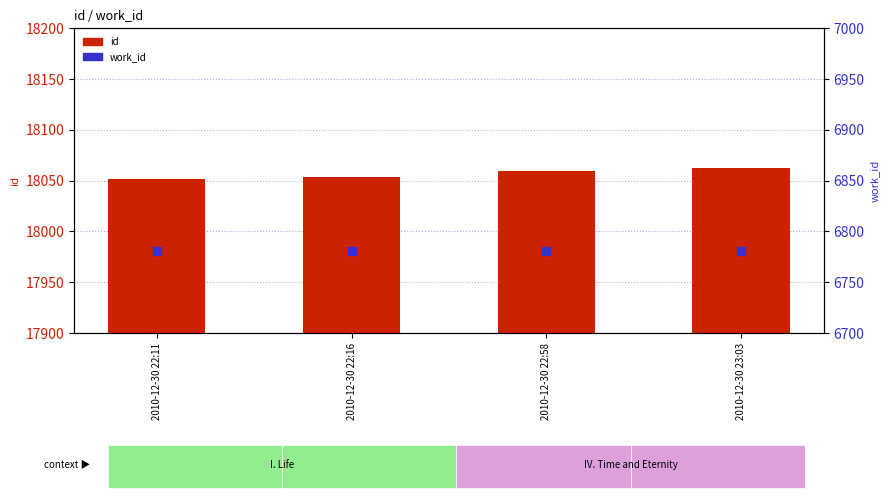

What are all the series names shown in the legend?

id, work_id